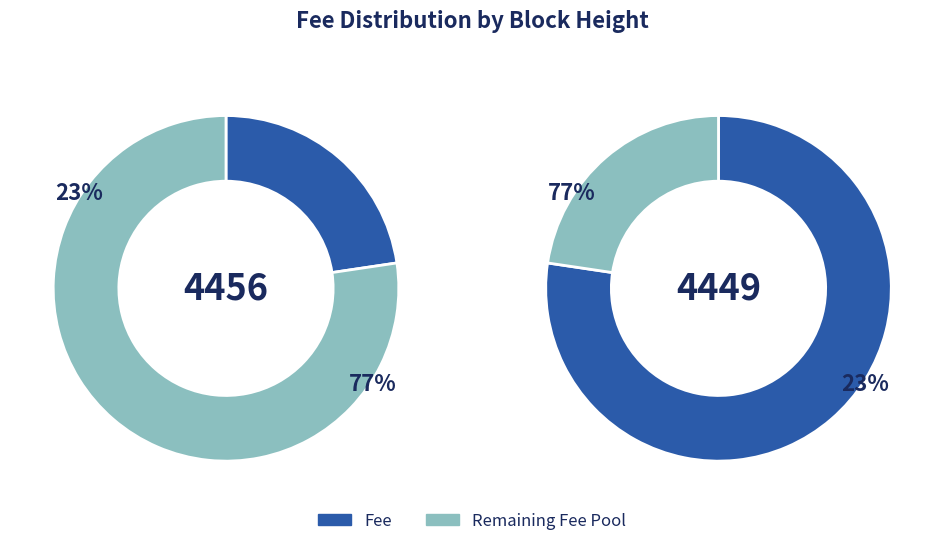

To the nearest percent, what percentage of the pie is 4449?

77%